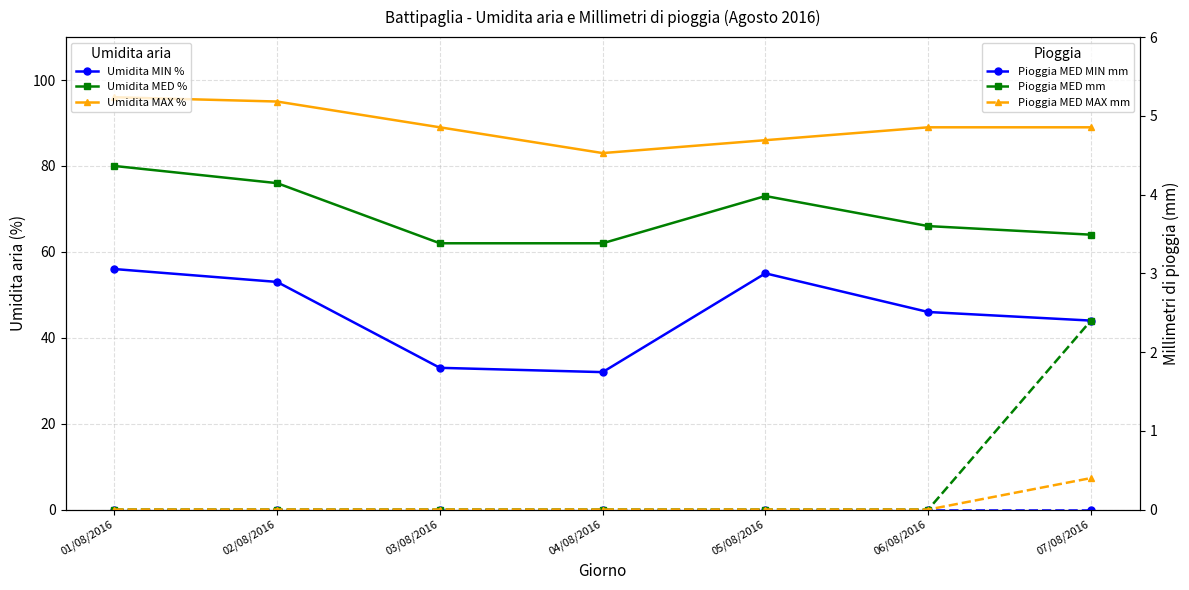

What is the sum of the Umidita MED % values at 04/08/2016 and 06/08/2016?

128.0